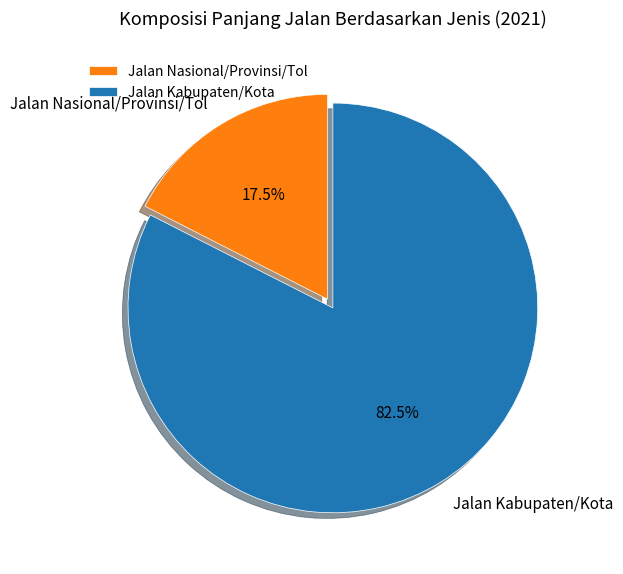

What portion of the pie excludes Jalan Kabupaten/Kota?

17.5%